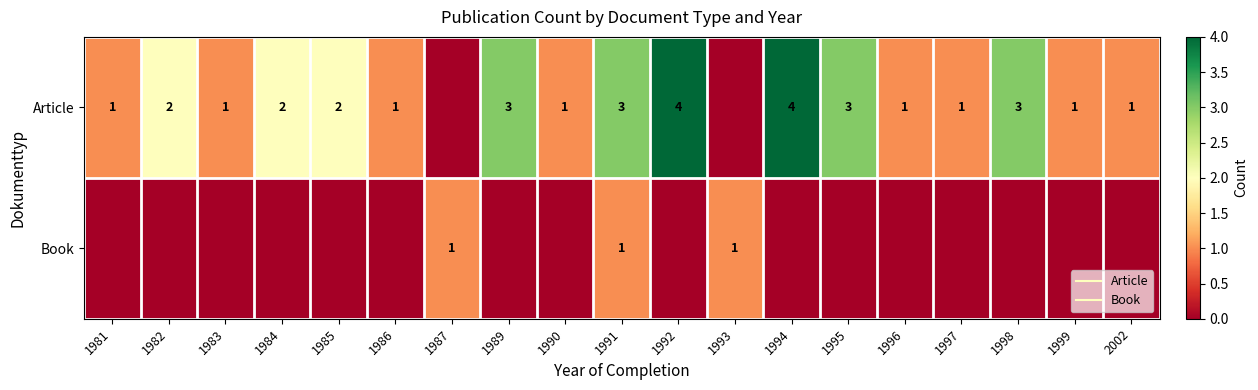

What is the difference between the highest and lowest values at 1995?

3